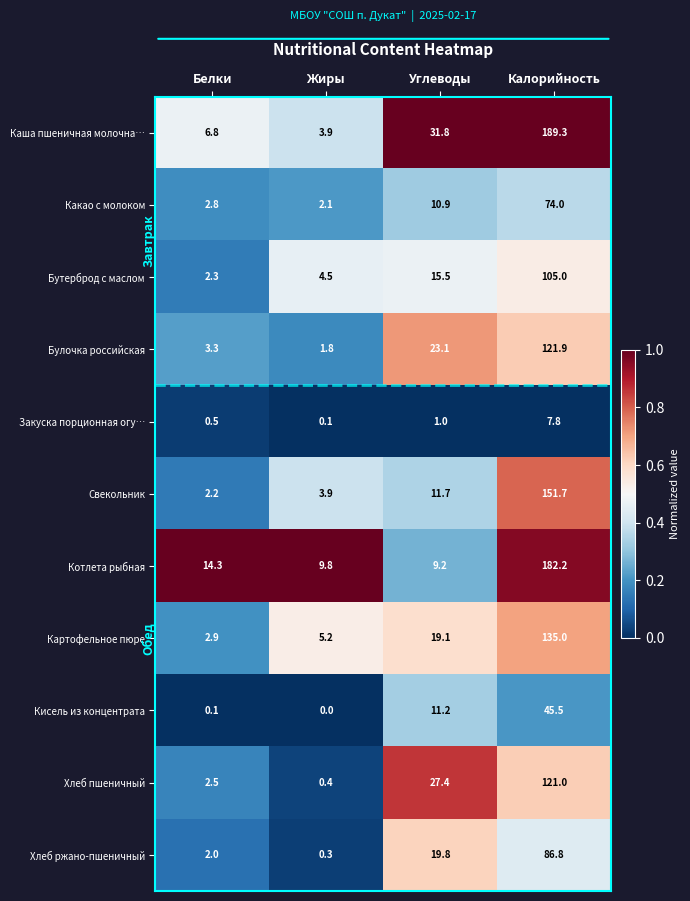

What is the sum of the Хлеб пшеничный values at Белки and Калорийность?

123.5